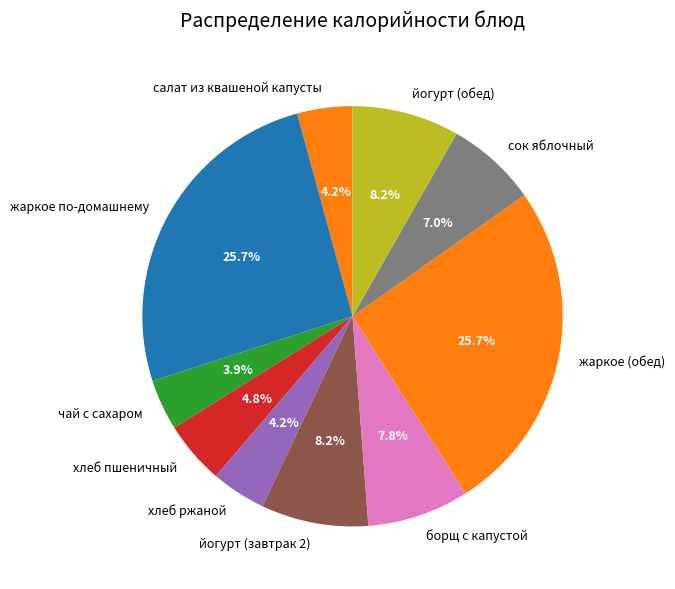

What percentage is the чай с сахаром slice, to the nearest percent?

4%